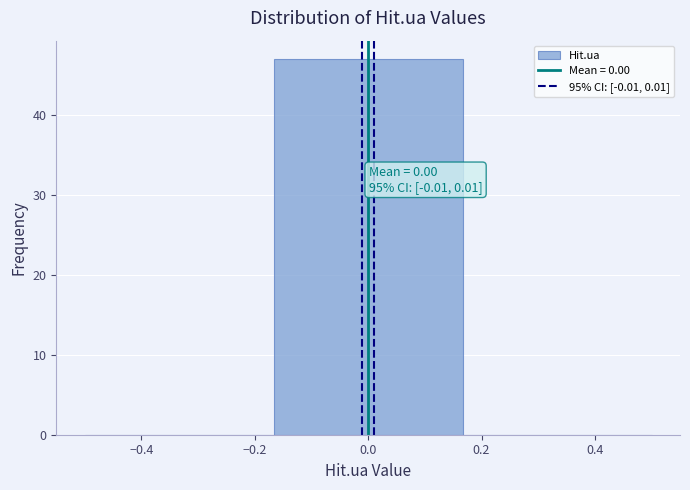

Over which range of the x-axis is the bar tallest?

-0.16 to 0.16